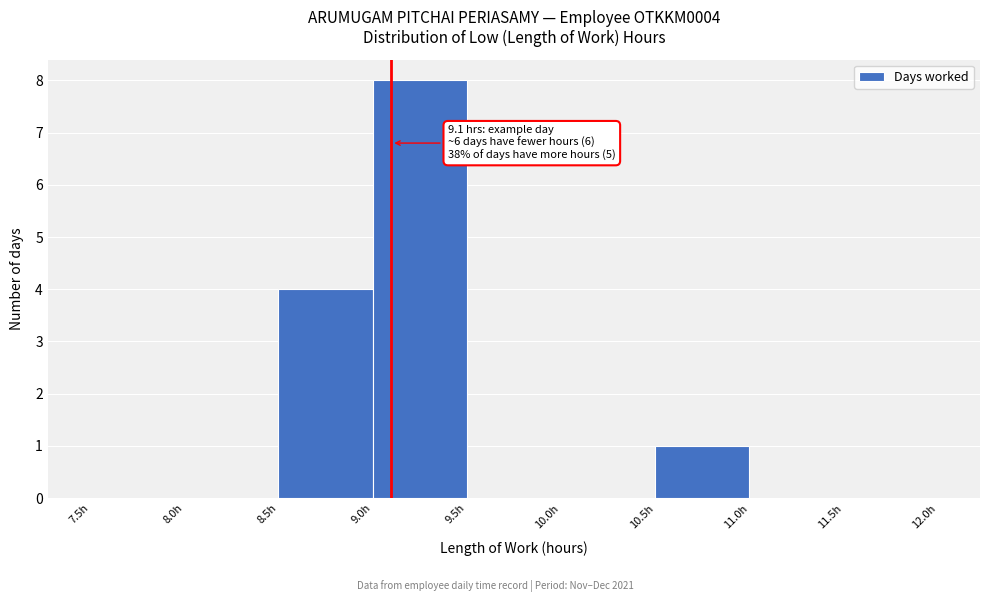

Which range on the x-axis has the tallest bar?

9.0 to 9.5